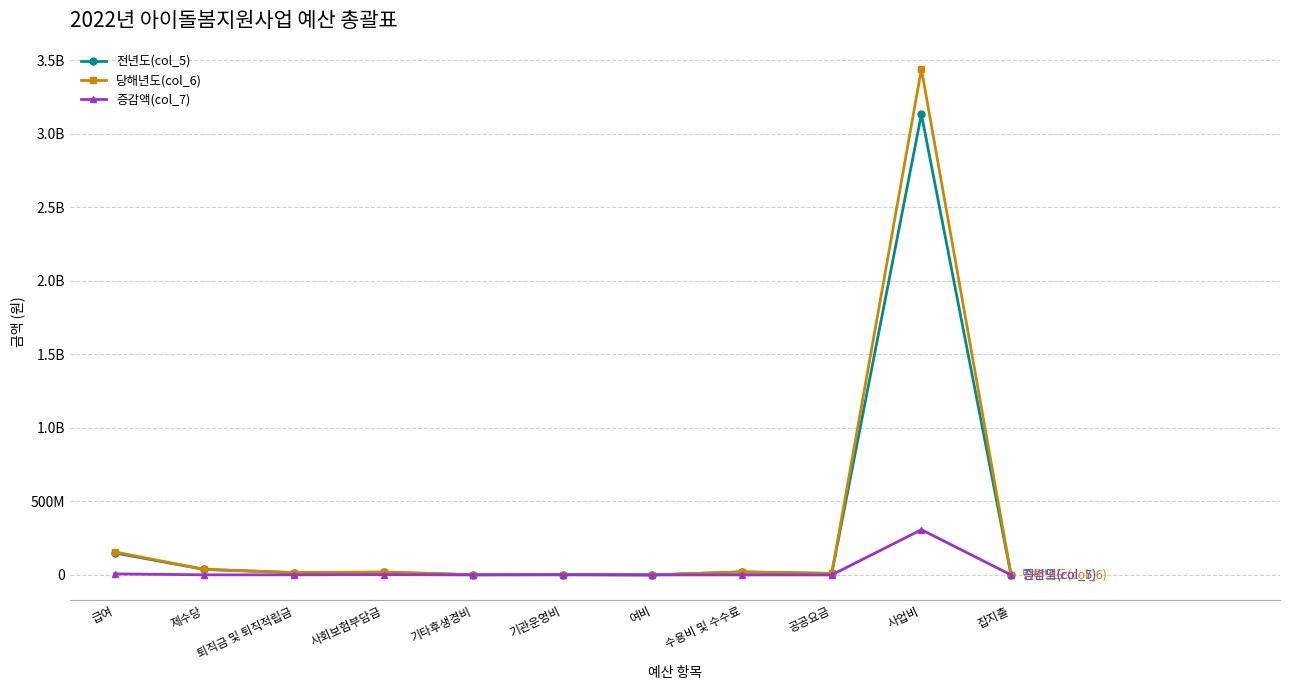

List the labels in order of 전년도(col_5) value, largest first.

사업비, 급여, 제수당, 수용비 및 수수료, 사회보험부담금, 퇴직금 및 퇴직적립금, 공공요금, 기타후생경비, 기관운영비, 여비, 잡지출